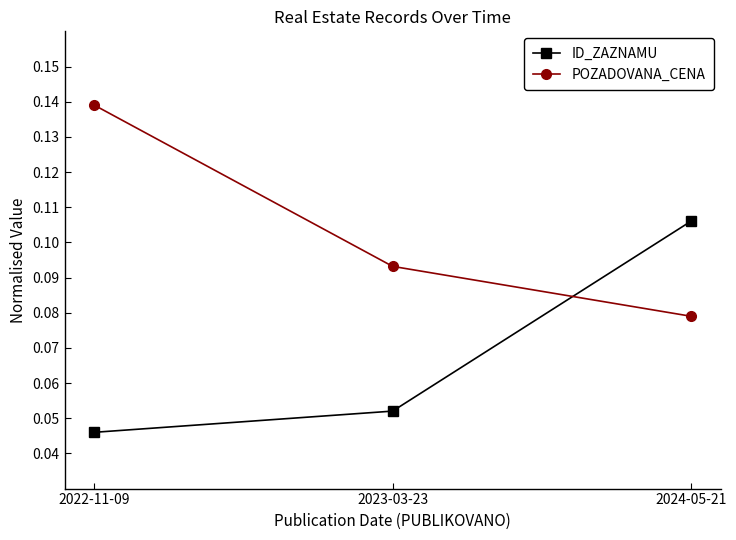

Count the number of categories in the chart.

3